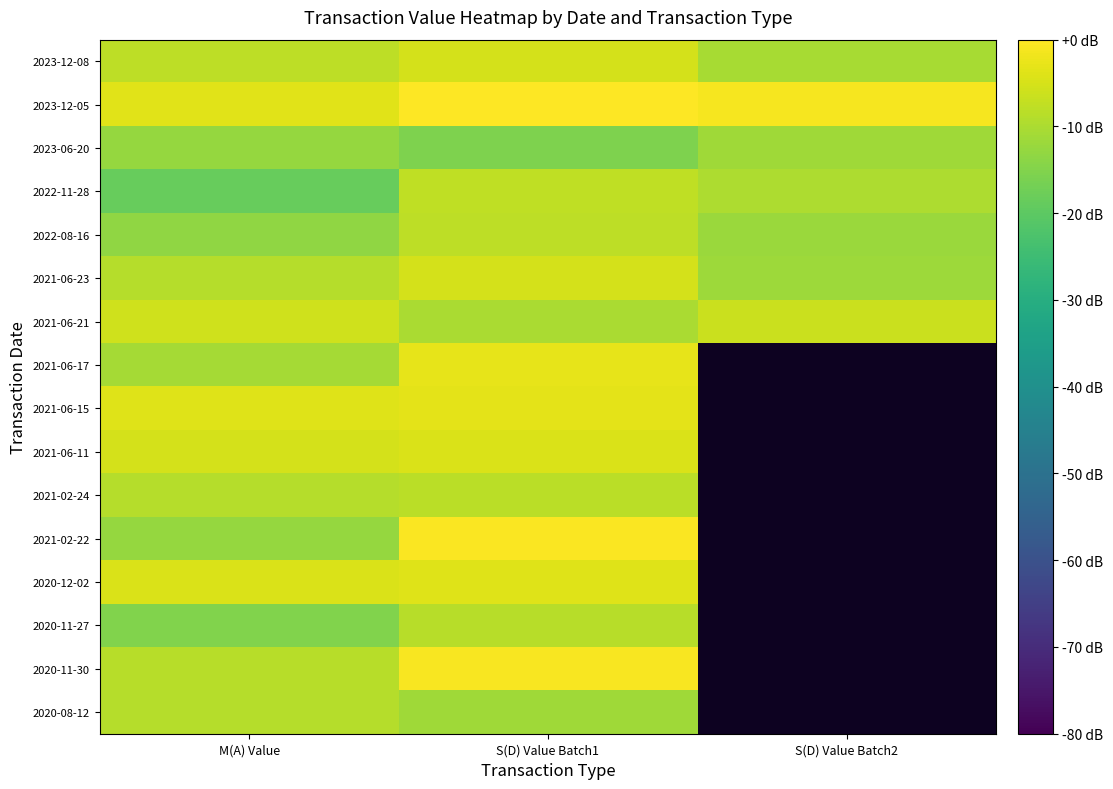

List the series in order of their peak value, lowest first.

2023-06-20, 2020-08-12, 2020-11-27, 2021-02-24, 2022-08-16, 2022-11-28, 2021-06-21, 2021-06-23, 2023-12-08, 2021-06-11, 2020-12-02, 2021-06-15, 2021-06-17, 2020-11-30, 2021-02-22, 2023-12-05